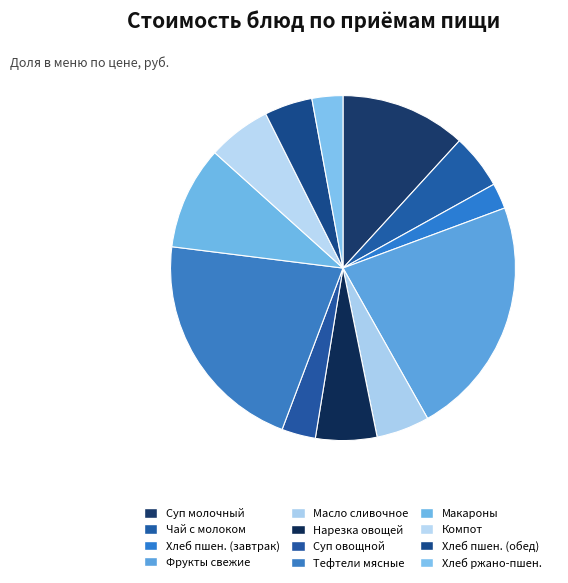

Count the number of slices in the pie.

12